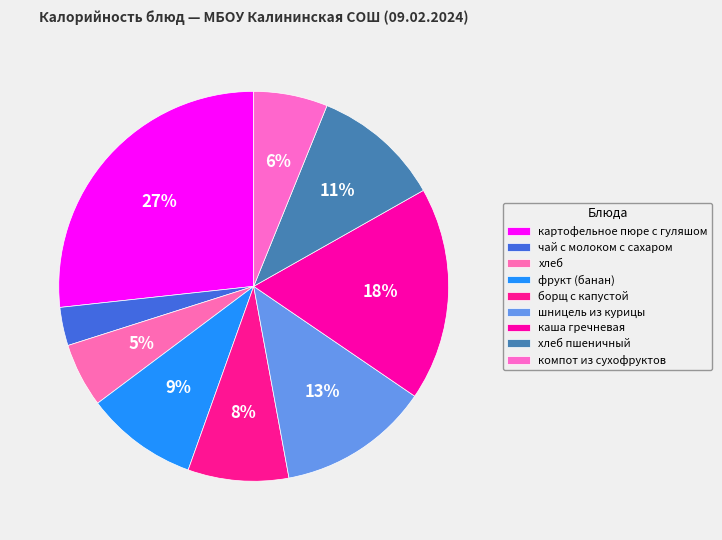

Count the number of slices in the pie.

9